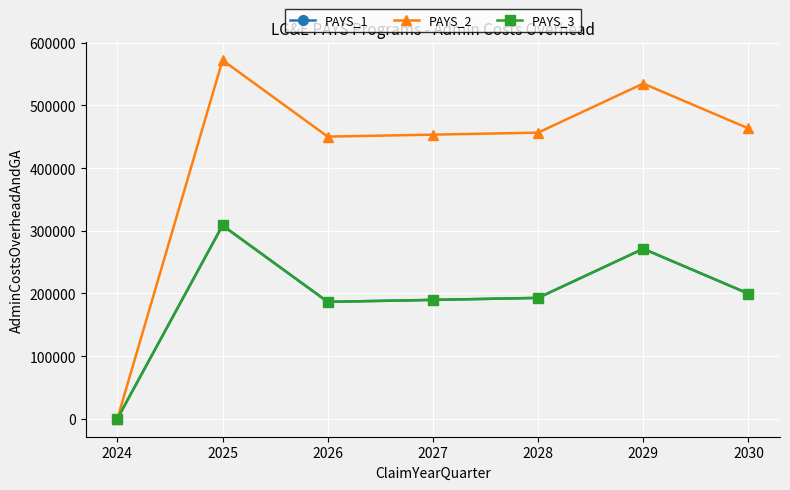

Is this an area chart (filled region under the line)?

No